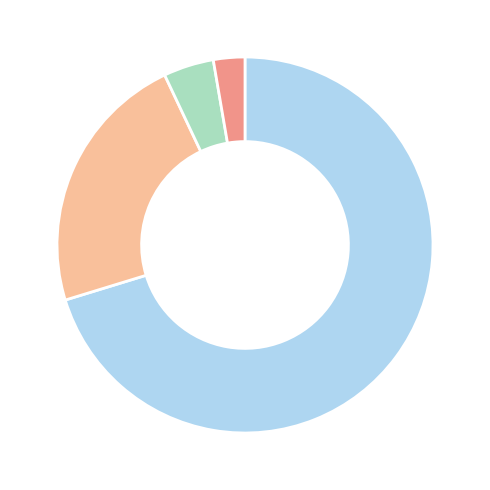

Is there any slice that represents more than half of the pie?

Yes